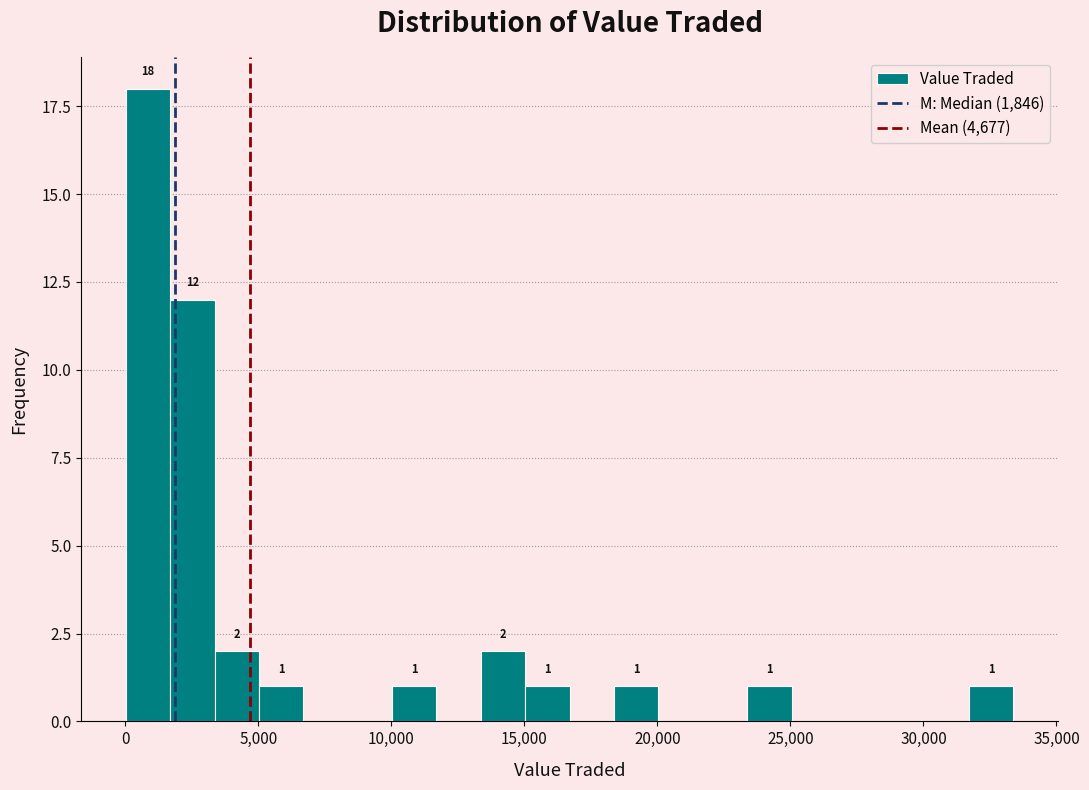

Read against the x-axis, roughly where is the centre of the tallest bar?

1000